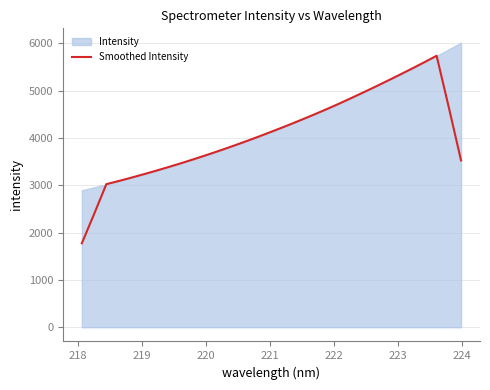

What is the value of the 24th point from the left?

4961.7